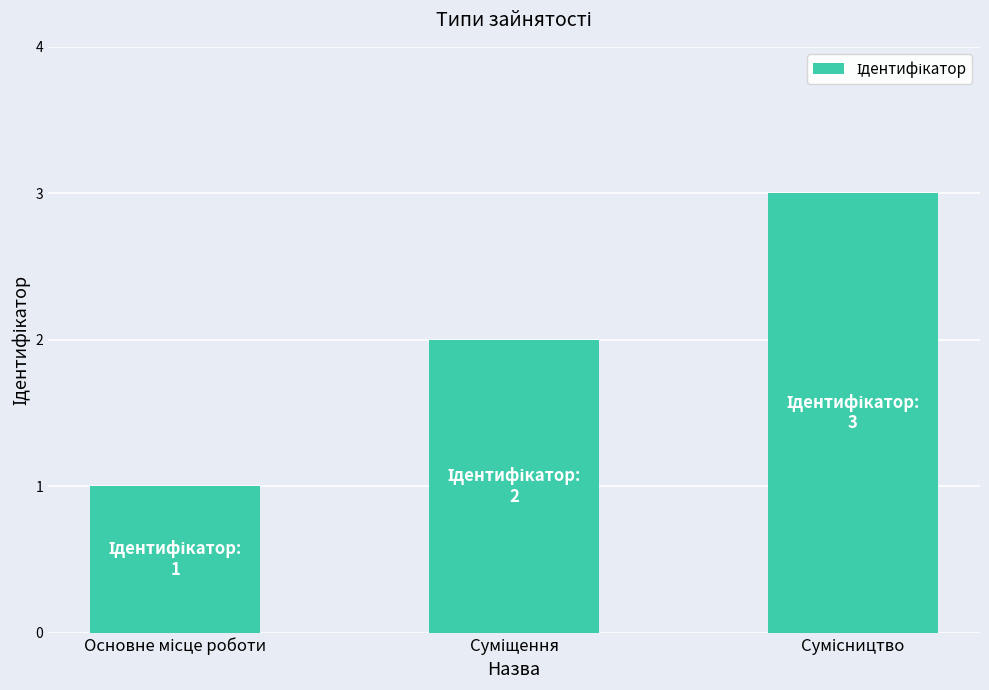

What is the greatest value displayed?

3